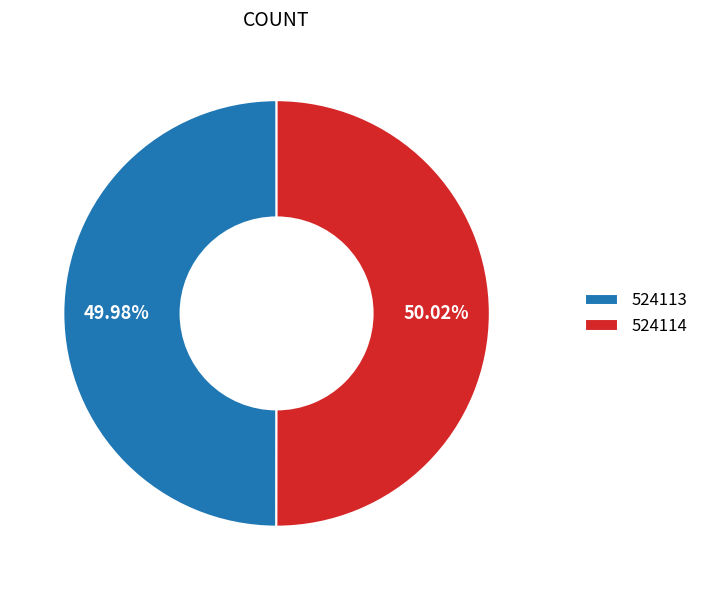

Count the number of slices in the pie.

2